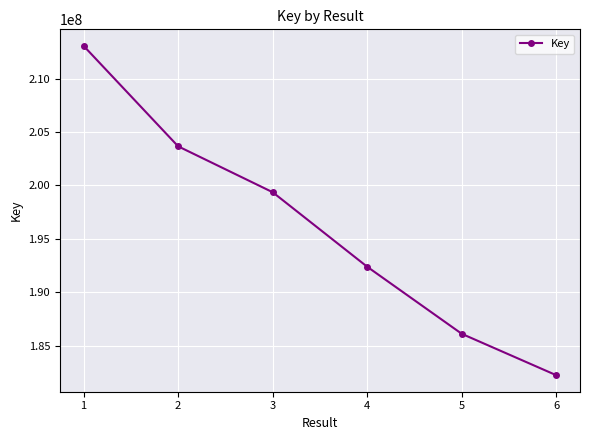

Between 1 and 4, which is larger?

1